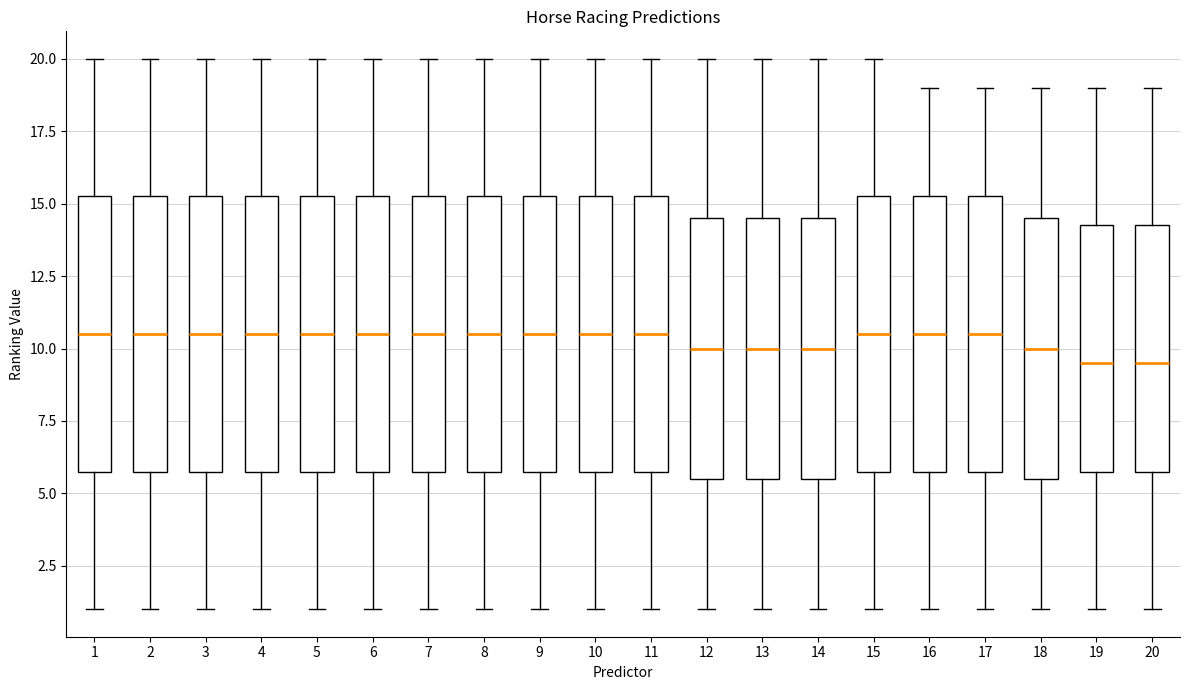

Reading left to right, read every box against the y-axis: the position of its median line, the range the box covers, and the ends of its whiskers. The values are not printed on the chart, so give them approximately, as read against the axis.

1: median 10.5, box 6.0 to 15.5, whiskers 1.0 to 20.0
2: median 10.5, box 6.0 to 15.5, whiskers 1.0 to 20.0
3: median 10.5, box 6.0 to 15.5, whiskers 1.0 to 20.0
4: median 10.5, box 6.0 to 15.5, whiskers 1.0 to 20.0
5: median 10.5, box 6.0 to 15.5, whiskers 1.0 to 20.0
6: median 10.5, box 6.0 to 15.5, whiskers 1.0 to 20.0
7: median 10.5, box 6.0 to 15.5, whiskers 1.0 to 20.0
8: median 10.5, box 6.0 to 15.5, whiskers 1.0 to 20.0
9: median 10.5, box 6.0 to 15.5, whiskers 1.0 to 20.0
10: median 10.5, box 6.0 to 15.5, whiskers 1.0 to 20.0
11: median 10.5, box 6.0 to 15.5, whiskers 1.0 to 20.0
12: median 10.0, box 5.5 to 14.5, whiskers 1.0 to 20.0
13: median 10.0, box 5.5 to 14.5, whiskers 1.0 to 20.0
14: median 10.0, box 5.5 to 14.5, whiskers 1.0 to 20.0
15: median 10.5, box 6.0 to 15.5, whiskers 1.0 to 20.0
16: median 10.5, box 6.0 to 15.5, whiskers 1.0 to 19.0
17: median 10.5, box 6.0 to 15.5, whiskers 1.0 to 19.0
18: median 10.0, box 5.5 to 14.5, whiskers 1.0 to 19.0
19: median 9.5, box 6.0 to 14.5, whiskers 1.0 to 19.0
20: median 9.5, box 6.0 to 14.5, whiskers 1.0 to 19.0